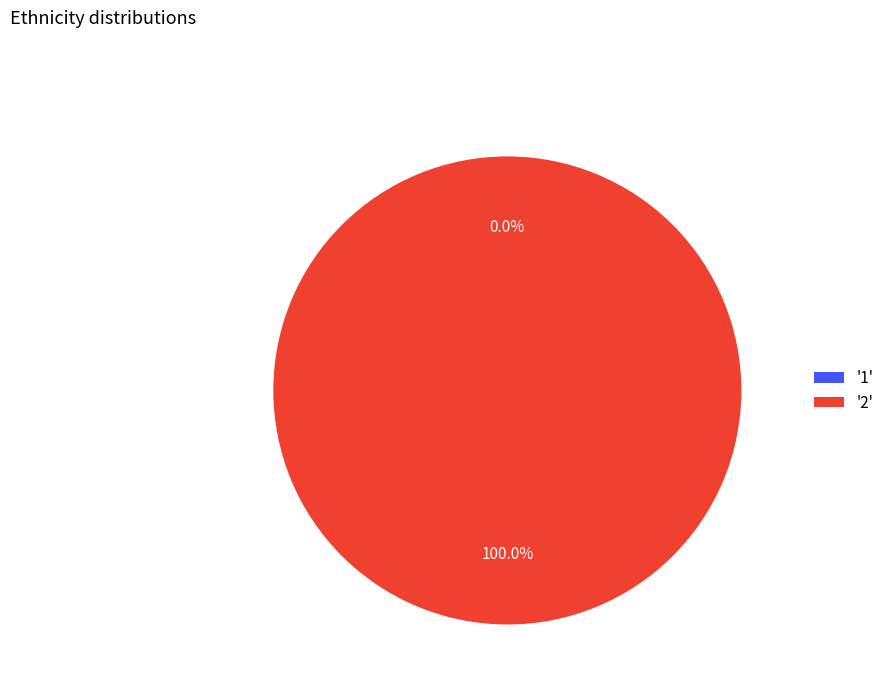

Which slice is the smallest?

1